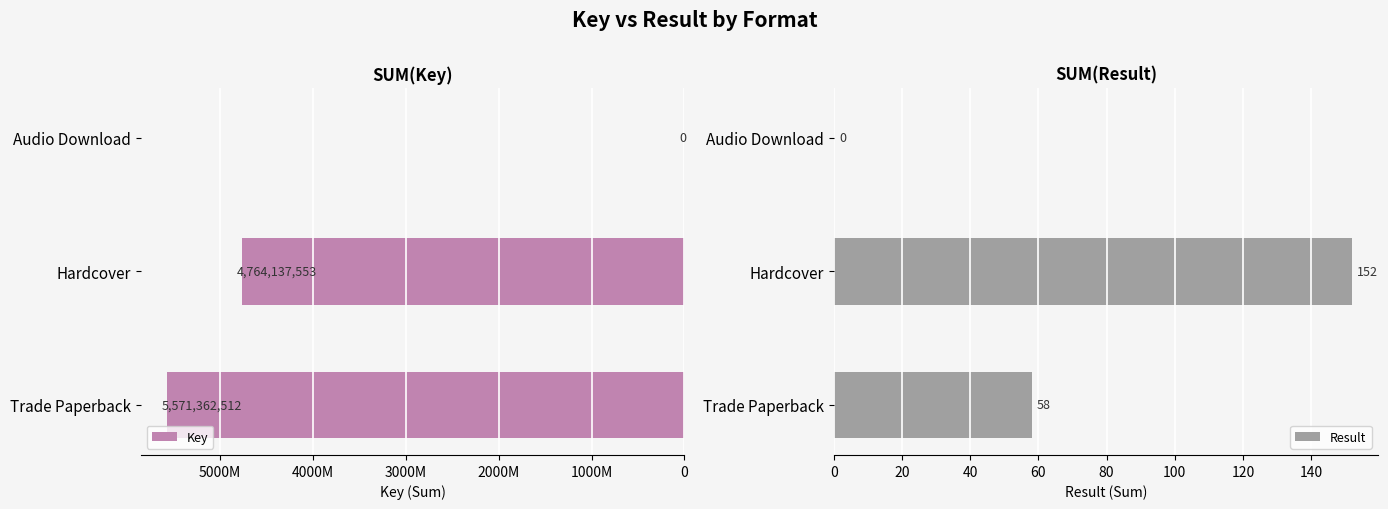

Is it true that Result equals 0 at Audio Download?

True